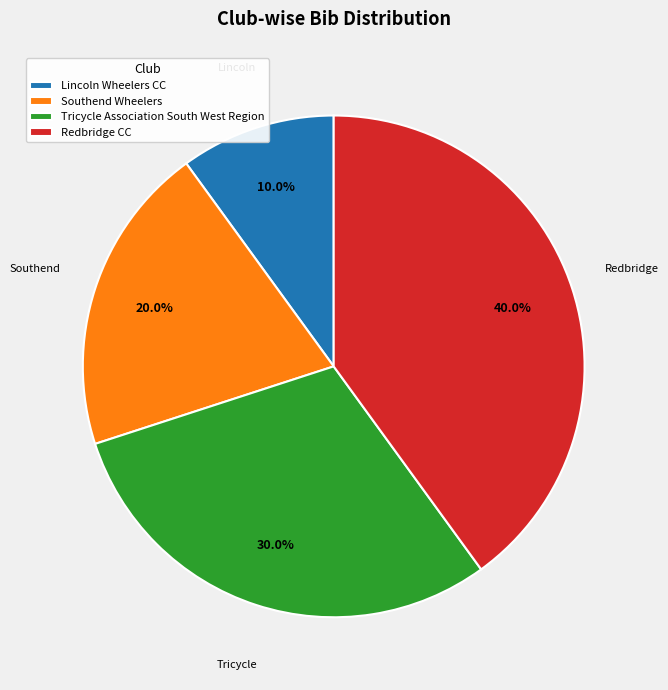

To the nearest percent, what is the average slice percentage?

25%